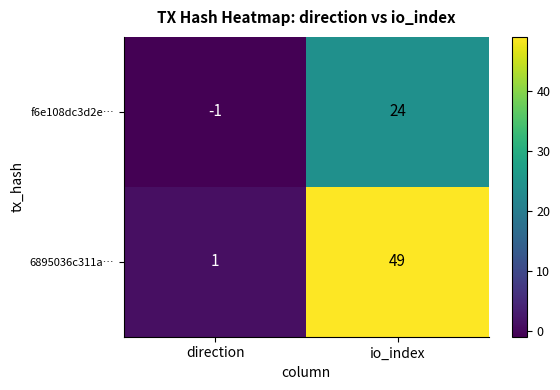

Reading left to right, transcribe all the data shown in this chart.

f6e108dc3d2e…: -1	24
6895036c311a…: 1	49